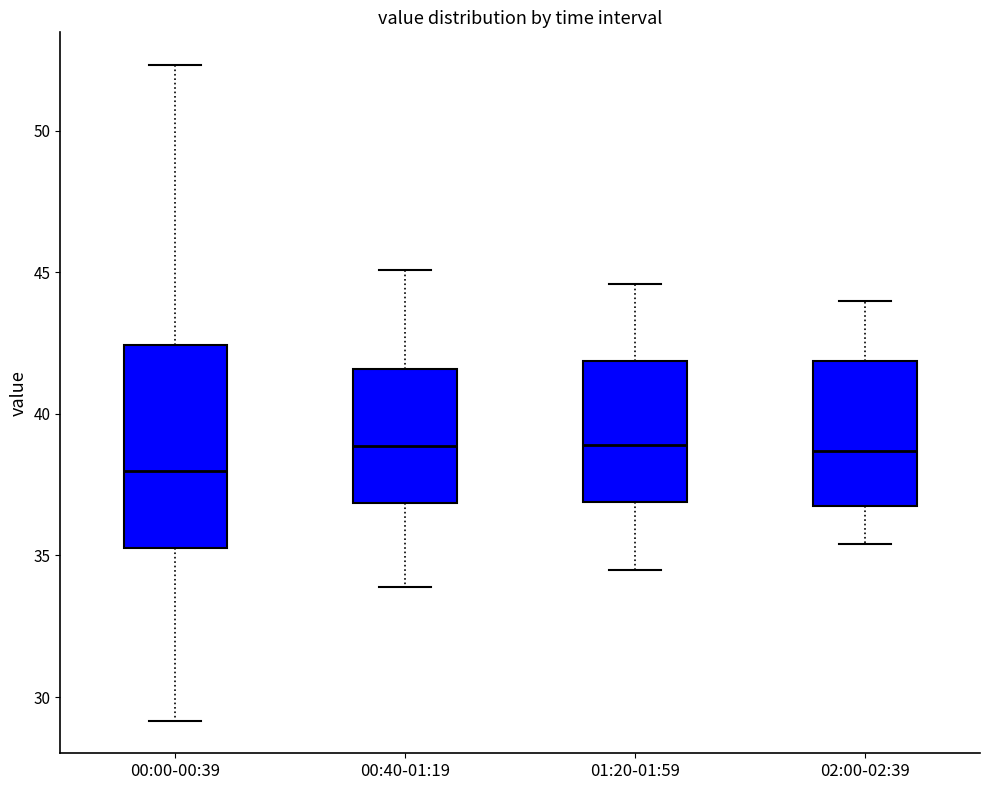

Where does the upper whisker of the box for 01:20-01:59 end on the y-axis? The values are not printed on the chart, so give them approximately, as read against the axis.

44.5